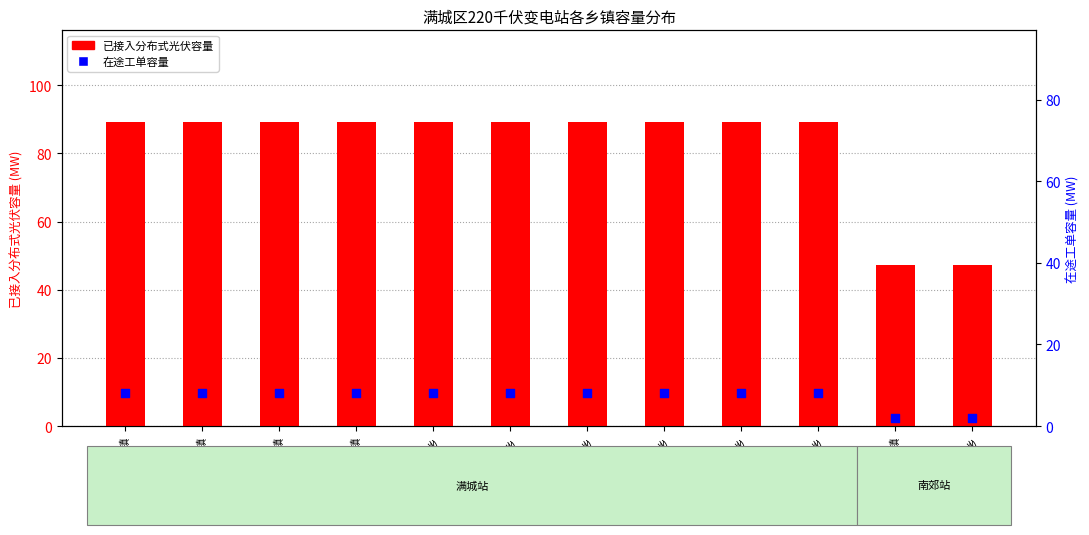

At how many categories does at least one series exceed 5?

12